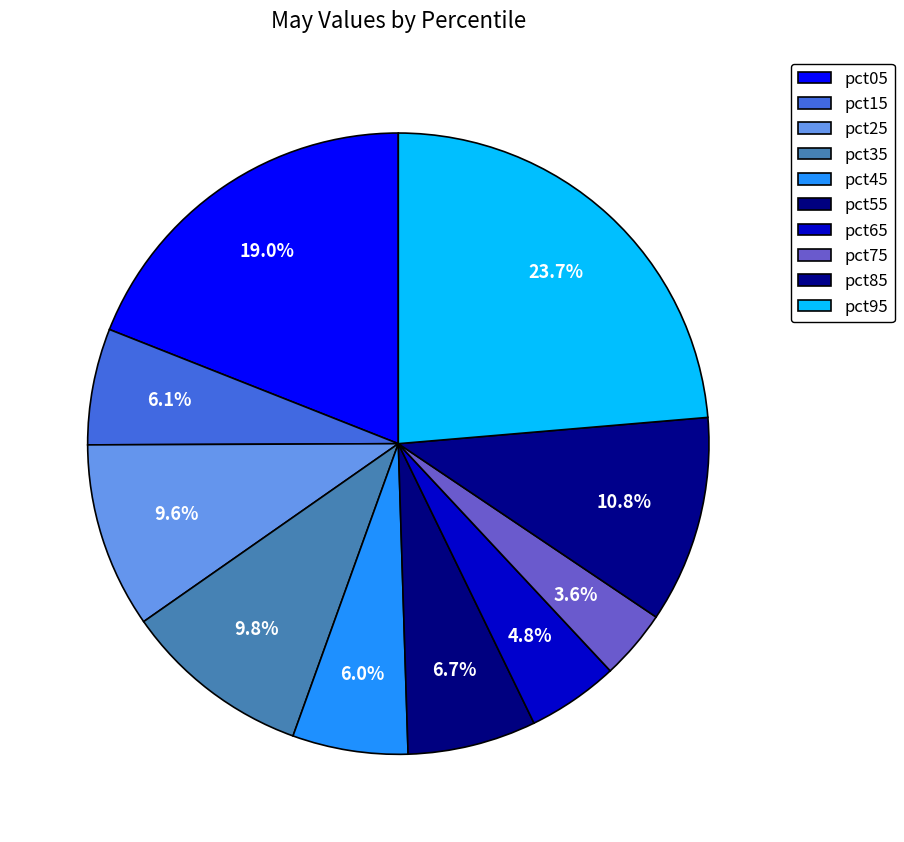

Does pct55 account for over 50% of the chart?

No